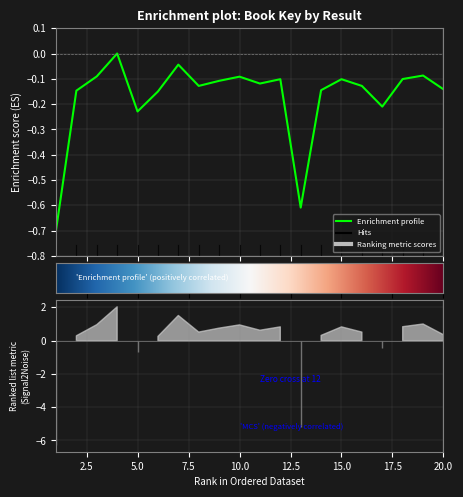

How many categories are shown in the chart?

20